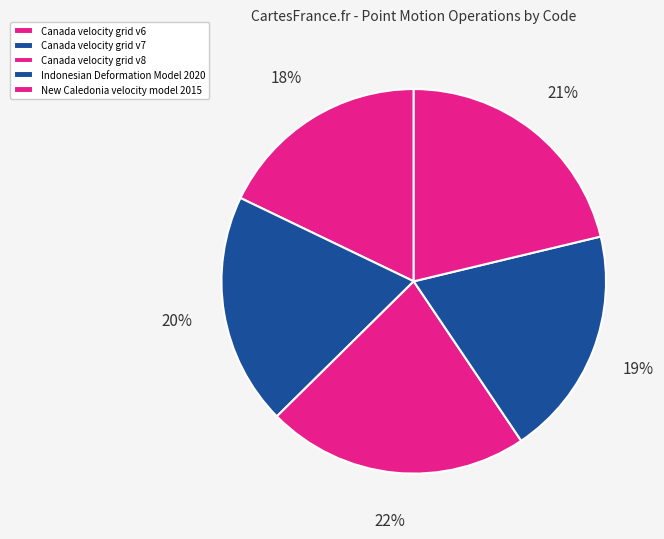

Is the sum of Canada velocity grid v8 and New Caledonia velocity model 2015 greater than half?

No